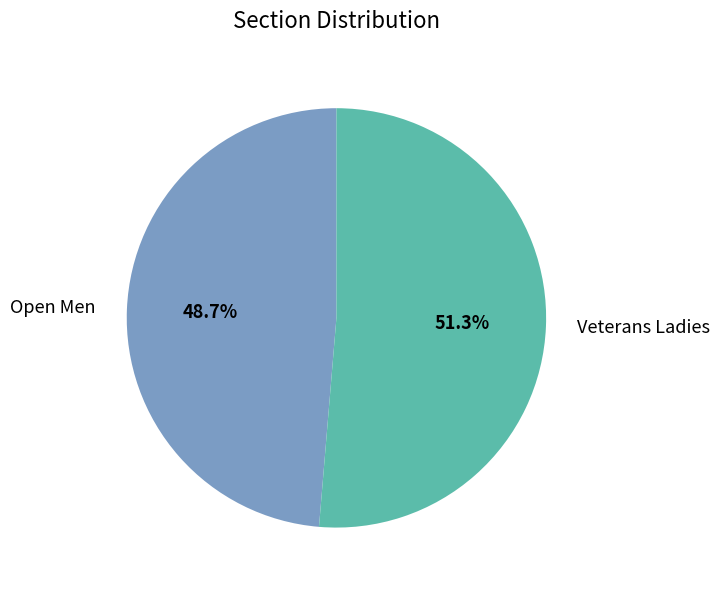

Rank the categories by value from highest to lowest.

Veterans Ladies, Open Men